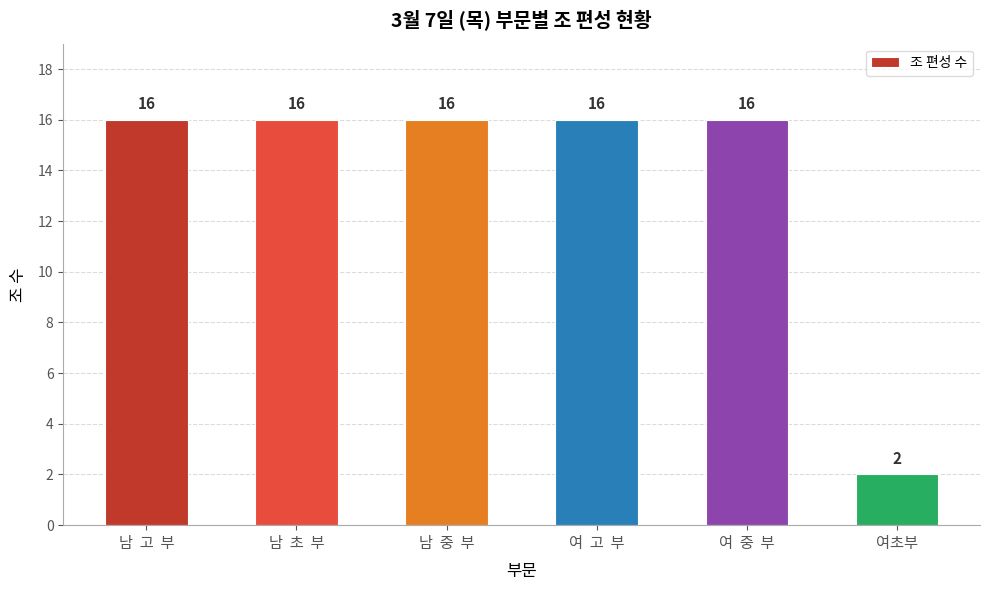

At which category does the chart reach its minimum across all series?

여초부